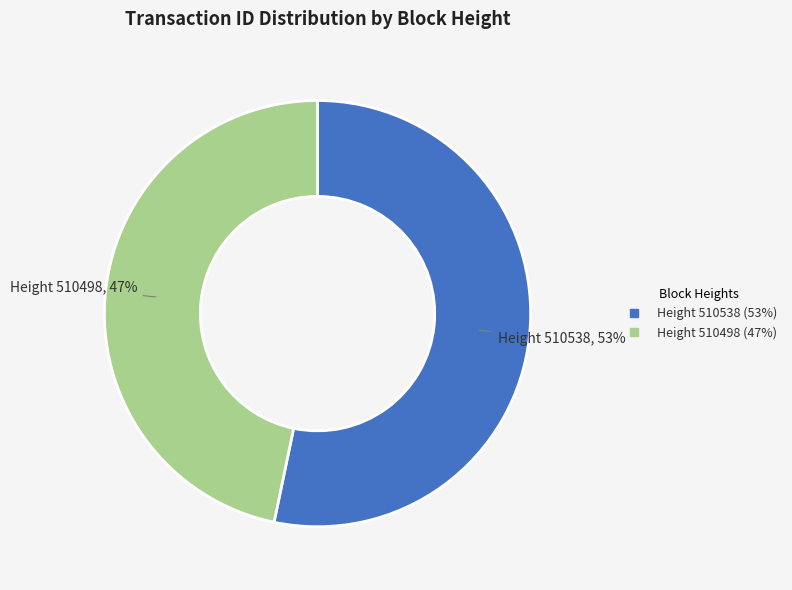

To the nearest percent, what is the average slice percentage?

50%